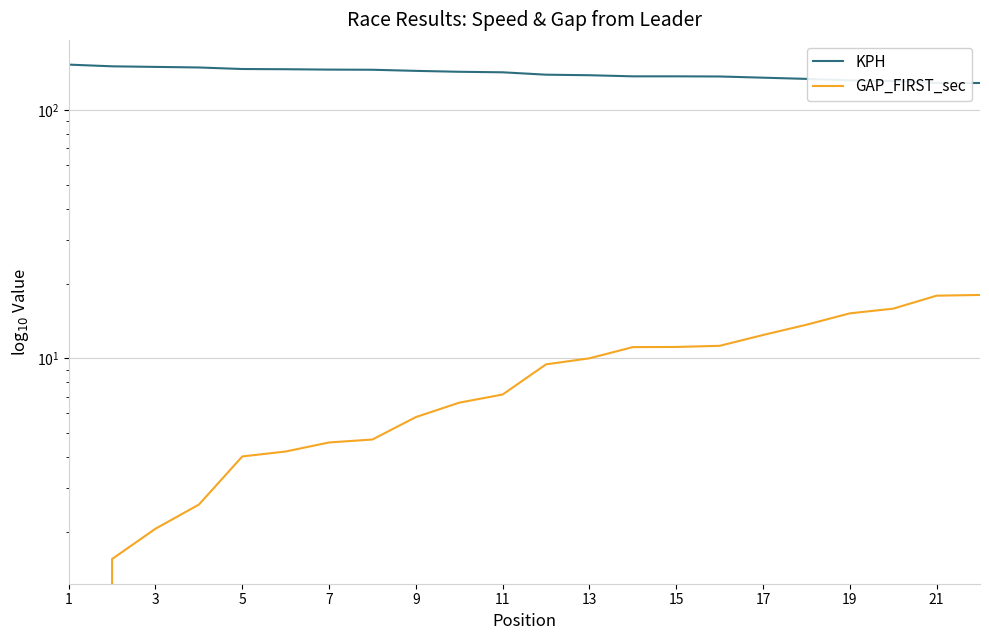

True or false: GAP_FIRST_sec and KPH cross at least once.

False